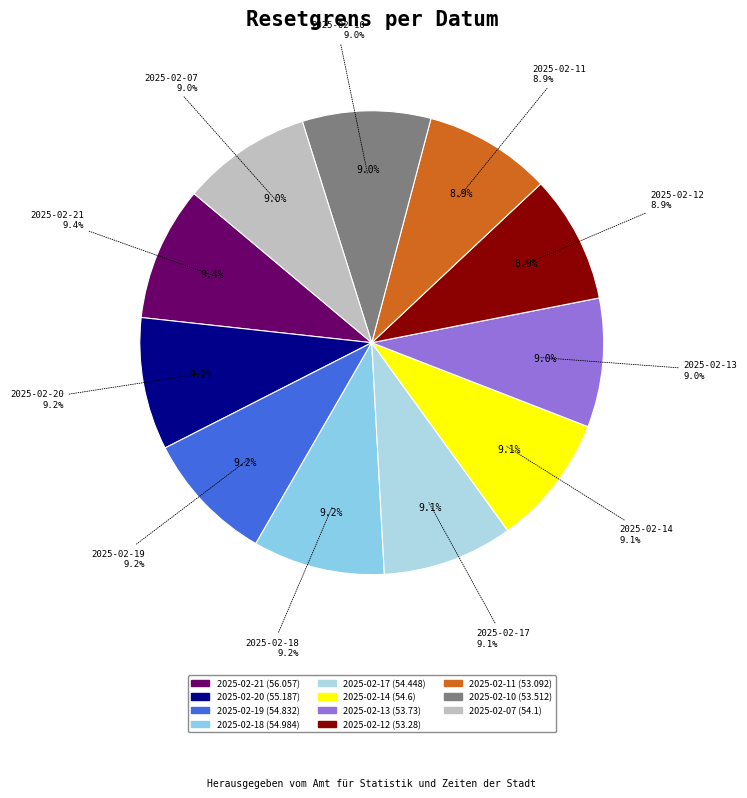

To the nearest percent, what is the combined percentage of 2025-02-18 and 2025-02-10?

18%